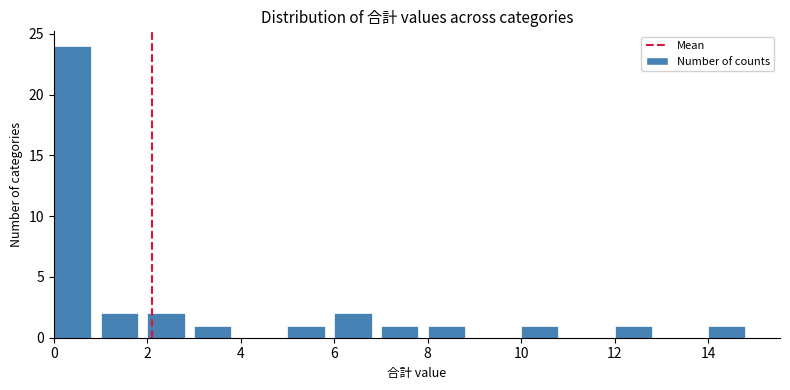

Reading left to right, transcribe this chart: for each bar, give the range it covers on the x-axis and its height. The values are not printed on the chart, so give them approximately, as read against the axis.

0 to 1: 24
1 to 2: 2
2 to 3: 2
3 to 4: 1
4 to 5: 0
5 to 6: 1
6 to 7: 2
7 to 8: 1
8 to 9: 1
9 to 10: 0
10 to 11: 1
11 to 12: 0
12 to 13: 1
13 to 14: 0
14 to 15: 1